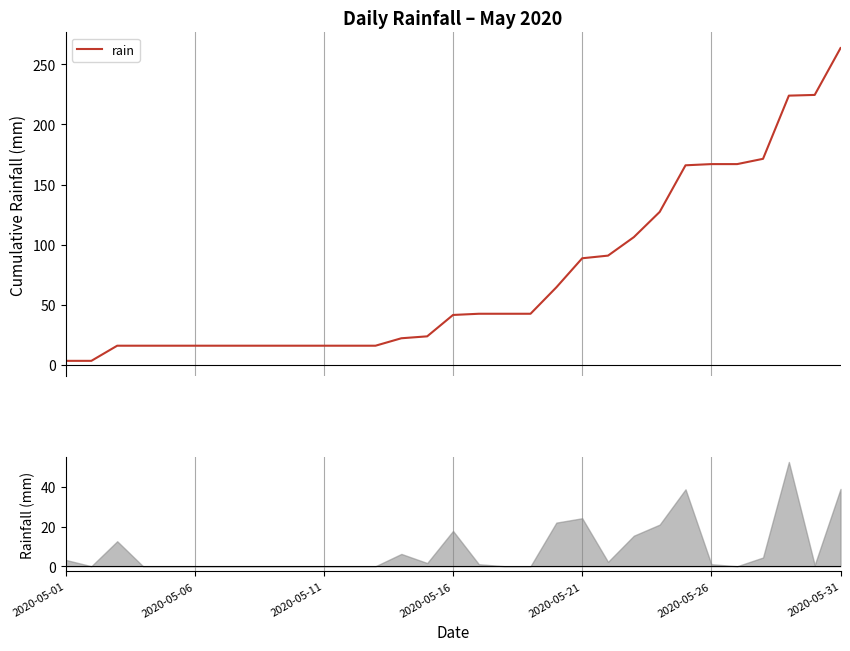

Reading left to right, transcribe all the data shown in this chart.

3.2	3.2	15.8	15.8	15.8	15.8	15.8	15.8	15.8	15.8	15.8	15.8	15.8	22.0	23.6	41.4	42.4	42.4	42.4	64.4	88.6	90.8	106.2	127.2	166.0	167.0	167.0	171.4	224.0	224.6	263.6